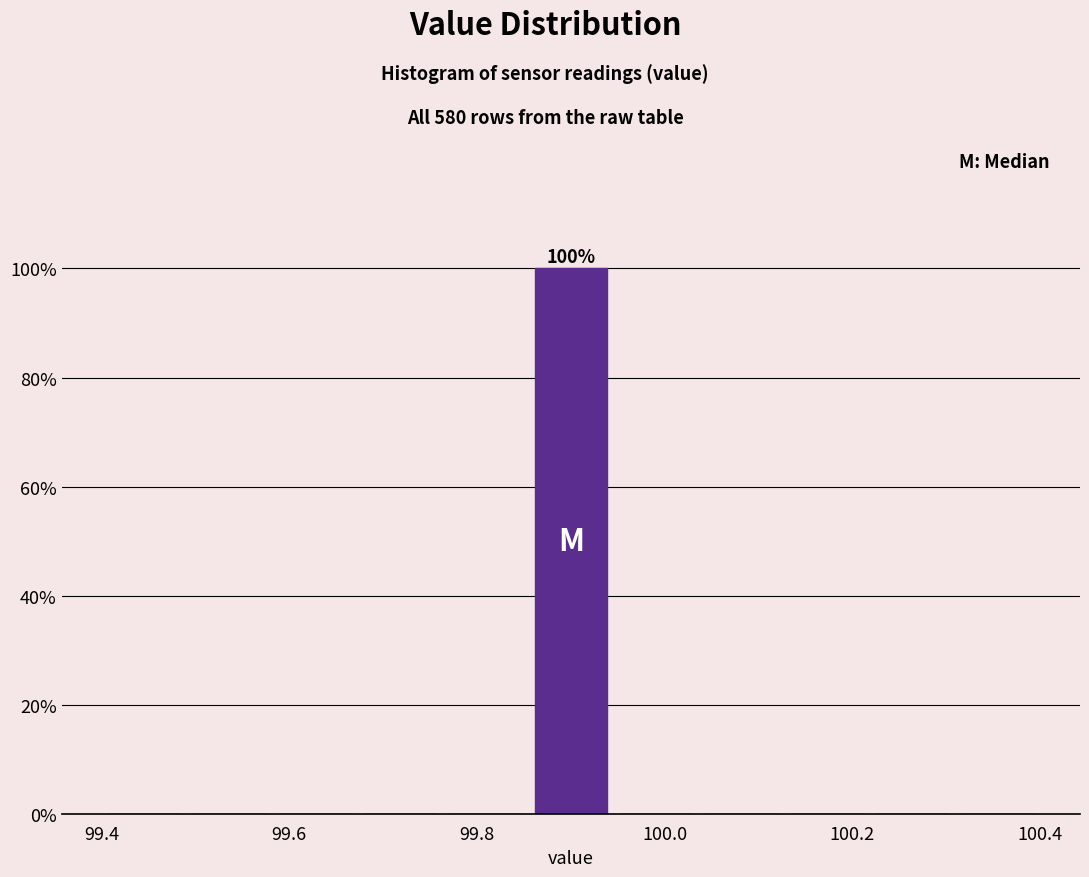

Over which range of the x-axis is the bar tallest?

99.86 to 99.94